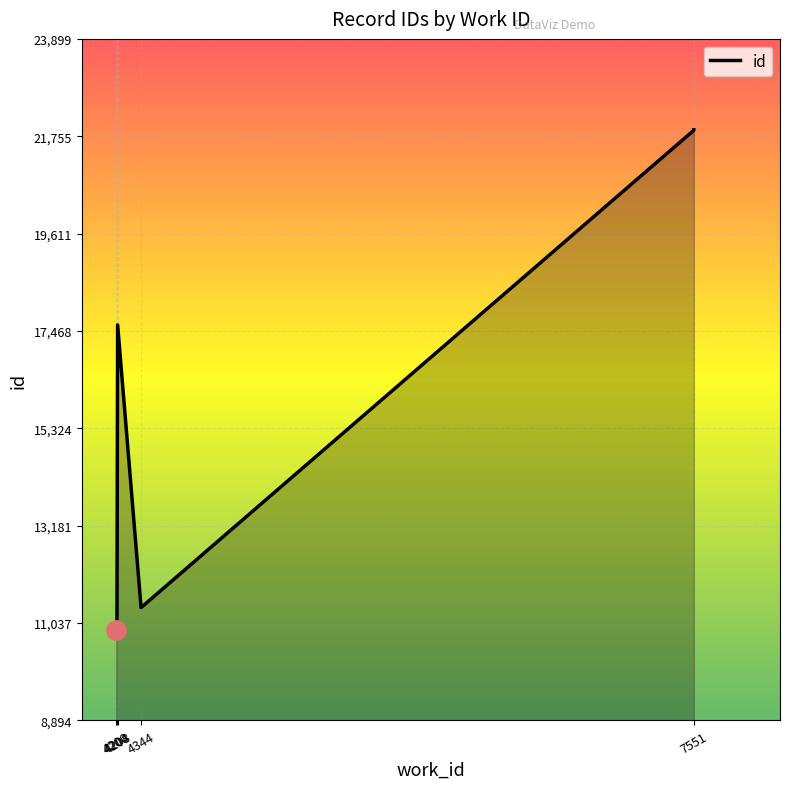

Reading left to right, list all the values displayed in this chart.

10894	10903	17601	11379	21887	21891	21899